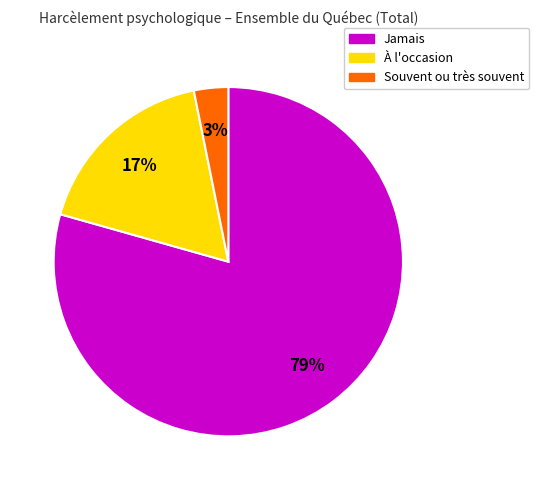

Is there any slice that represents more than half of the pie?

Yes